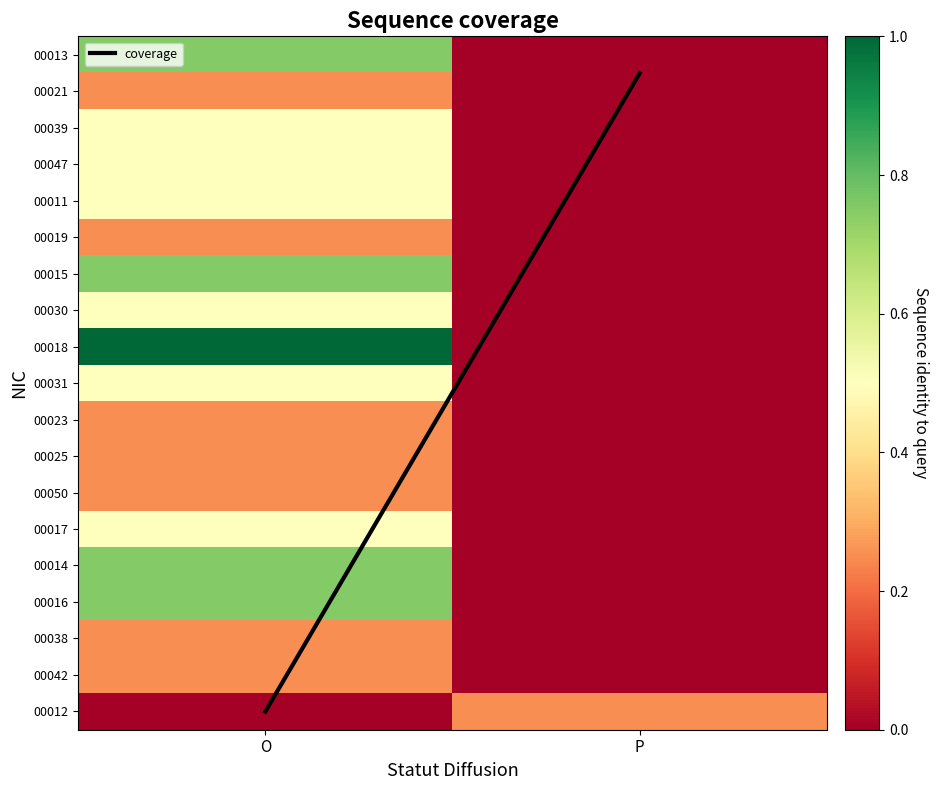

Which series changed the most between O and P?

coverage